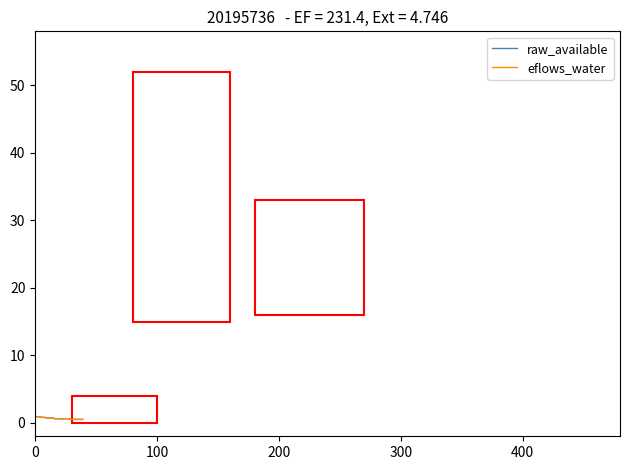

True or false: raw_available and eflows_water intersect in this chart.

False